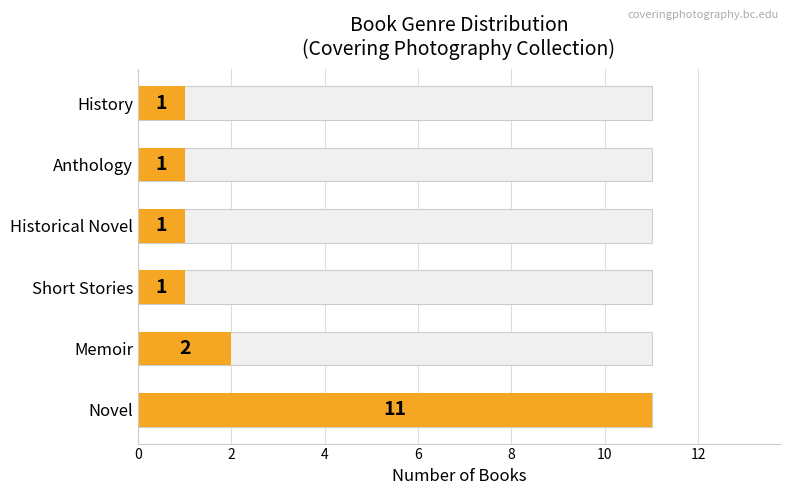

How many values exceed 1?

2